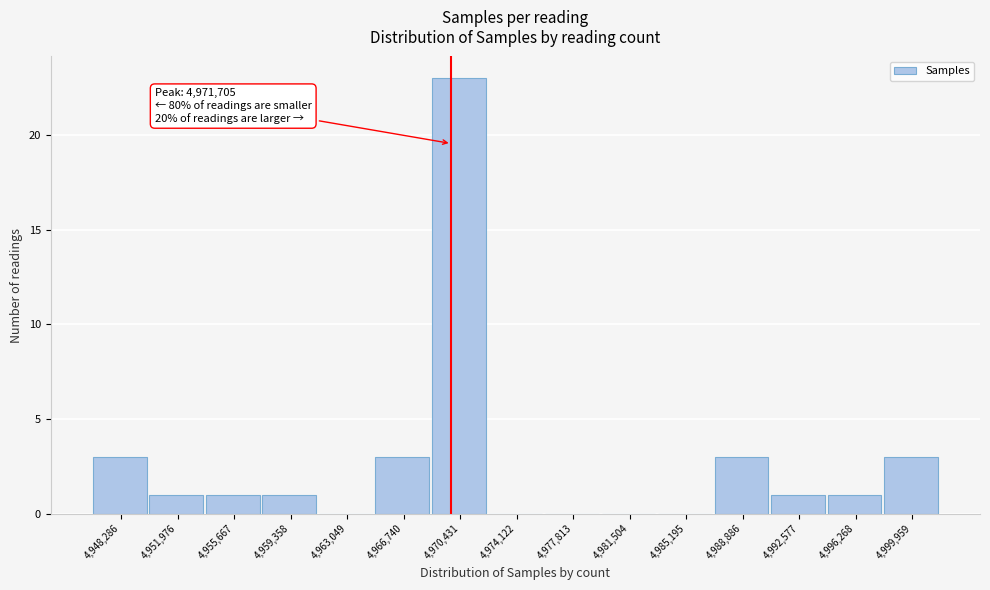

Reading left to right, what are all the values shown in this chart?

4,948,286=3	4,951,976=1	4,955,667=1	4,959,358=1	4,963,049=0	4,966,740=3	4,970,431=23	4,974,122=0	4,977,813=0	4,981,504=0	4,985,195=0	4,988,886=3	4,992,577=1	4,996,268=1	4,999,959=3